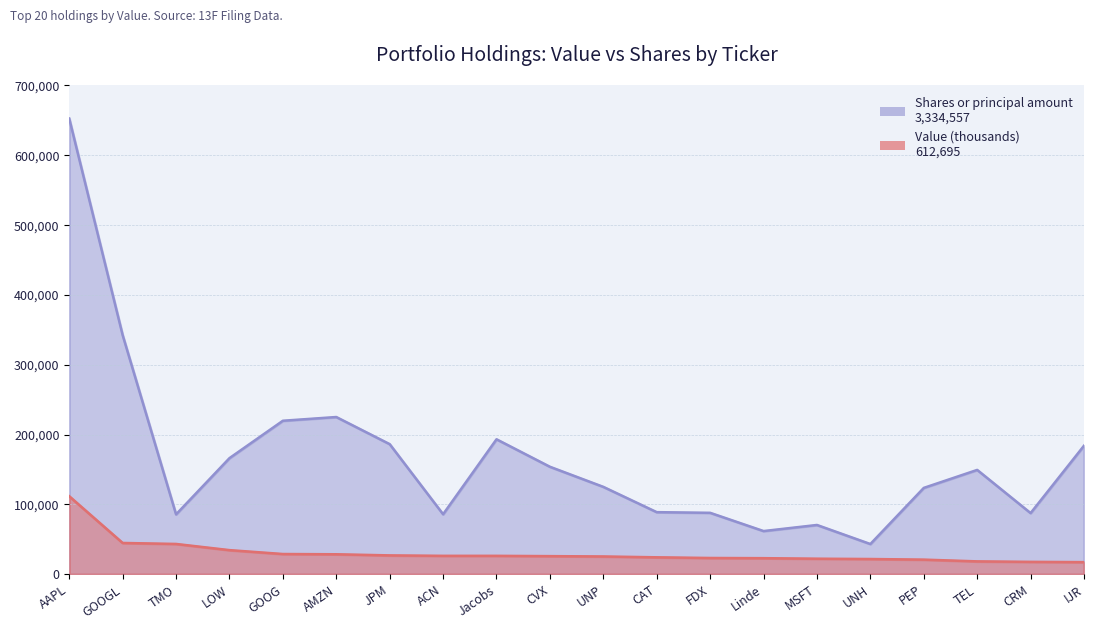

What are all the series names shown in the legend?

Value (thousands), Shares or principal amount